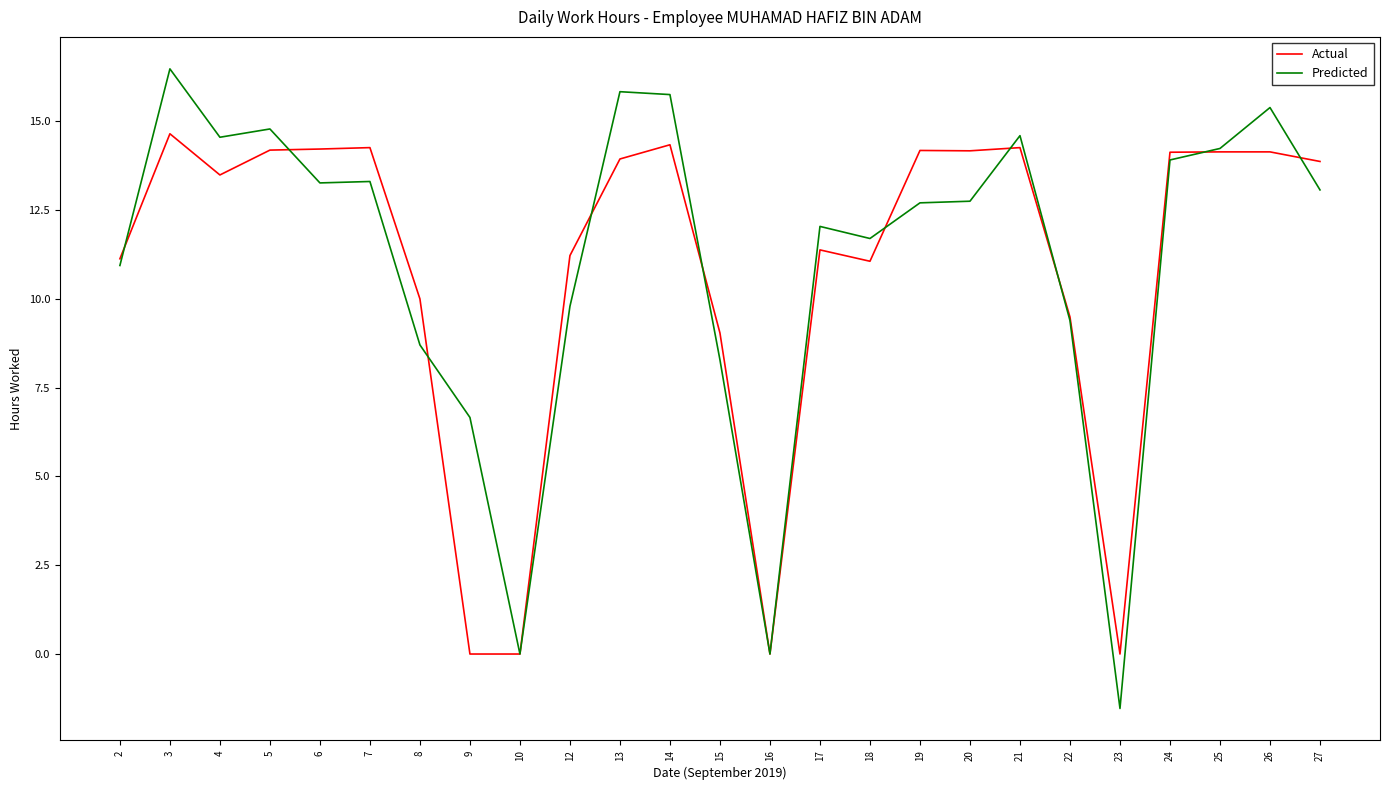

Which series has the widest spread of values?

Predicted